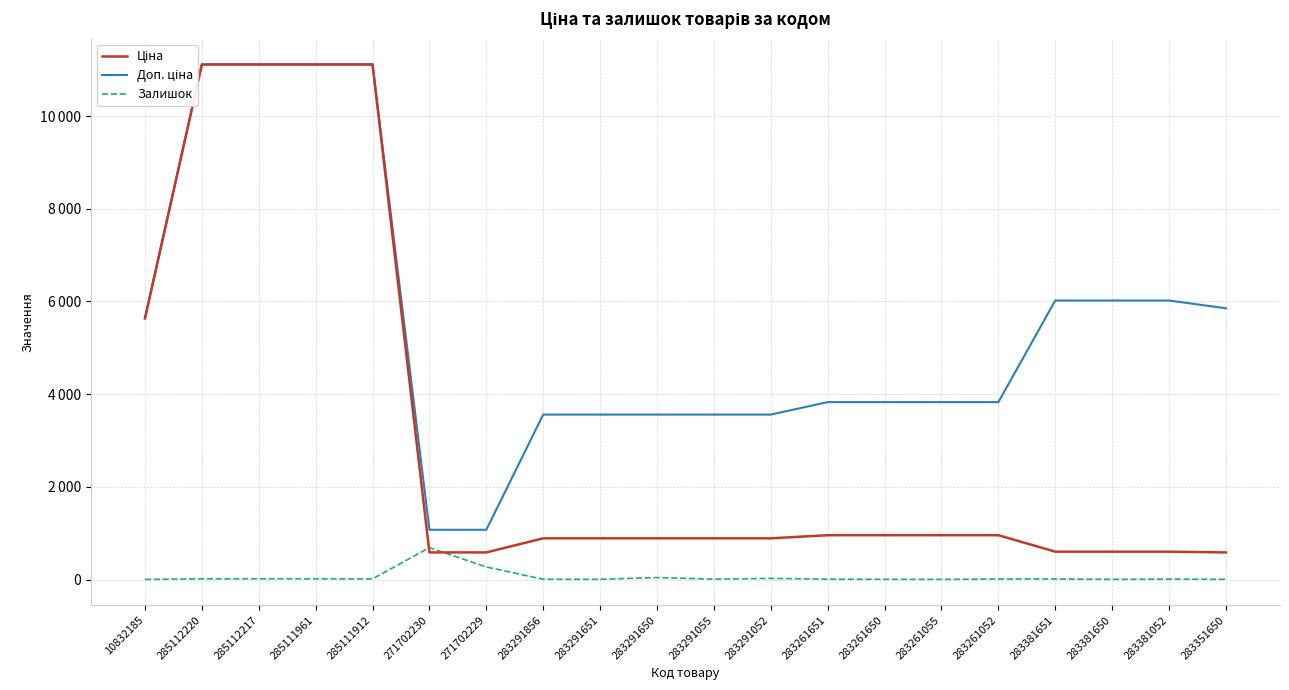

What is the sum of the Ціна values at 285112217 and 283381052?

11715.7